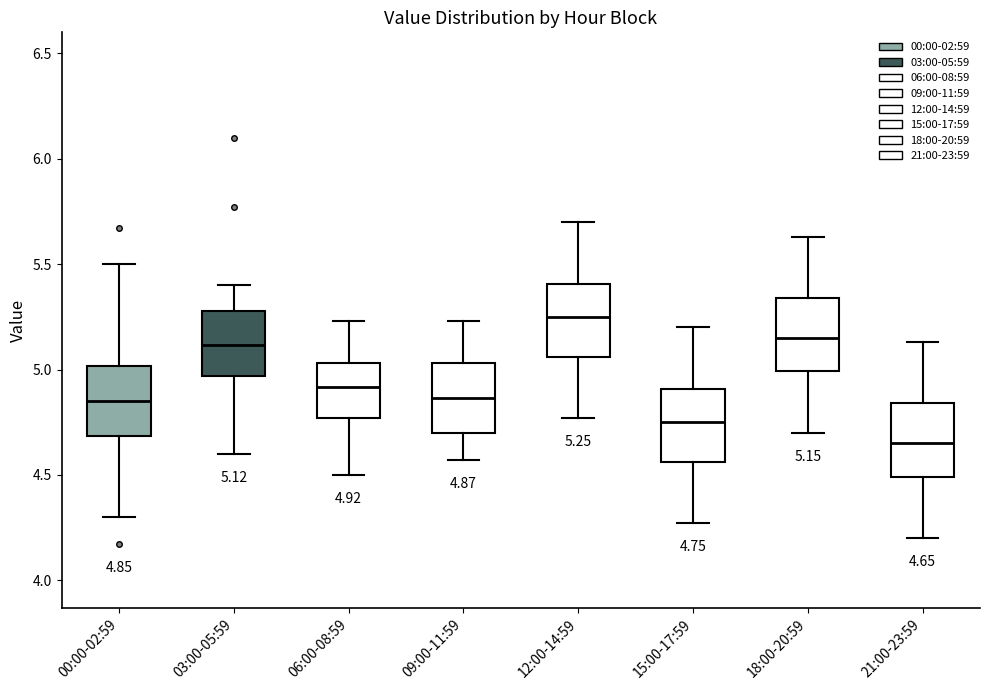

Which box has the highest median line?

12:00-14:59